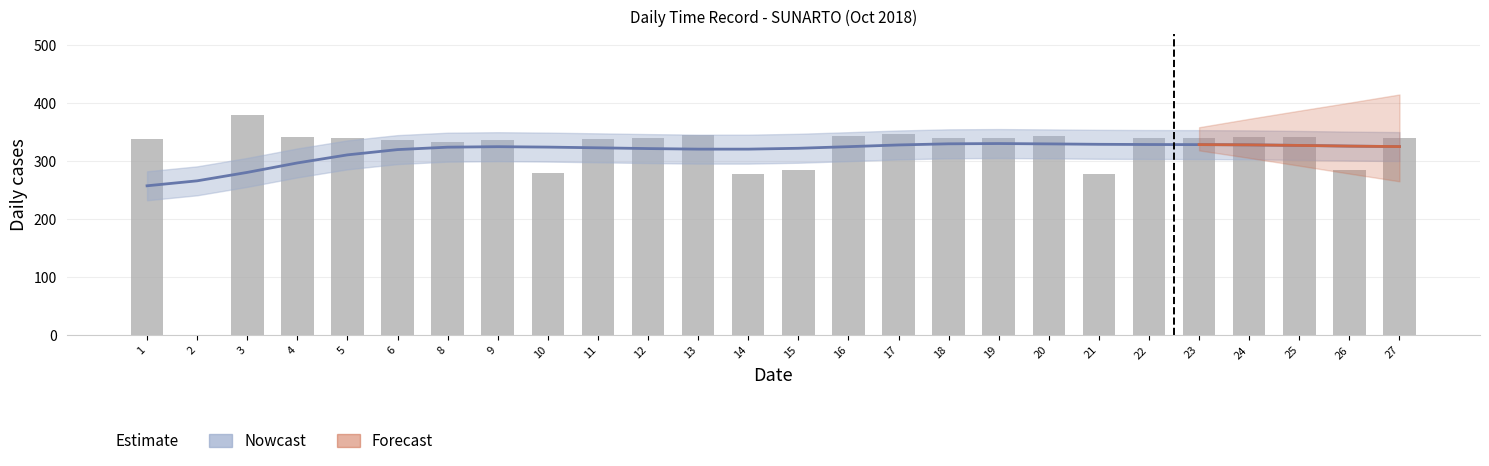

Reading left to right, transcribe all the data shown in this chart.

338.1	0.0	379.5	342.0	339.9	336.0	332.7	336.6	279.3	339.0	339.6	345.6	278.7	285.6	342.9	347.7	340.2	339.3	343.5	277.5	340.2	340.2	341.1	341.4	285.3	339.9